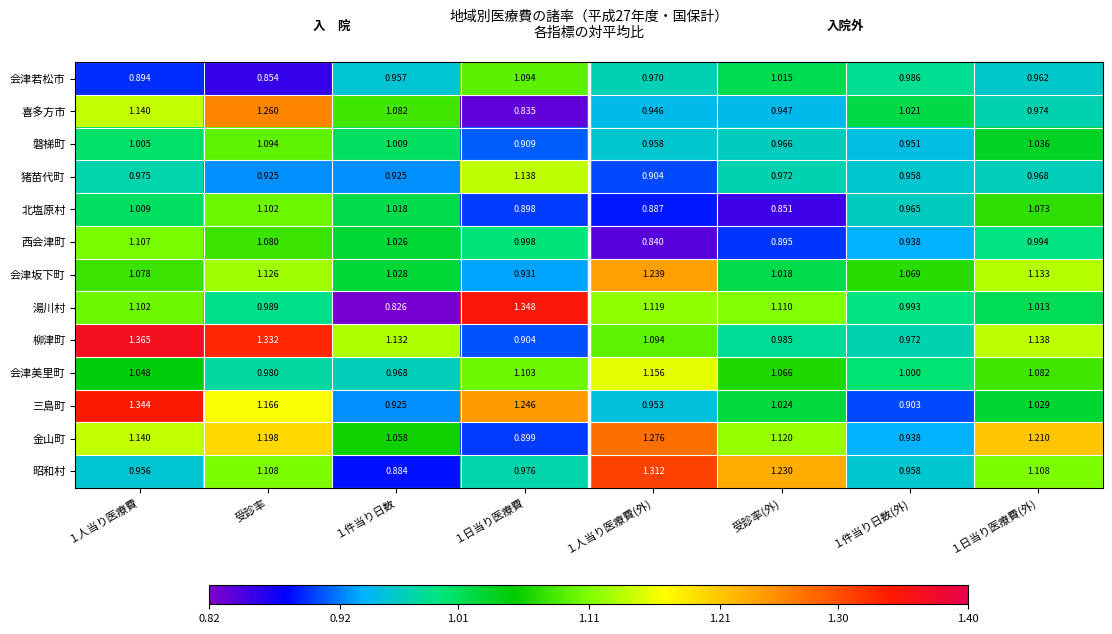

At which category is the sum across all series the highest?

受診率